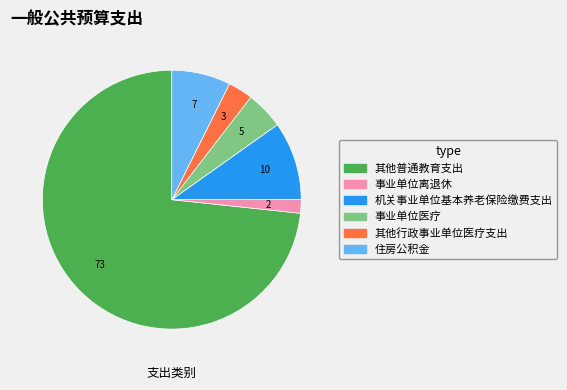

Is the sum of 其他普通教育支出 and 事业单位医疗 greater than half?

Yes